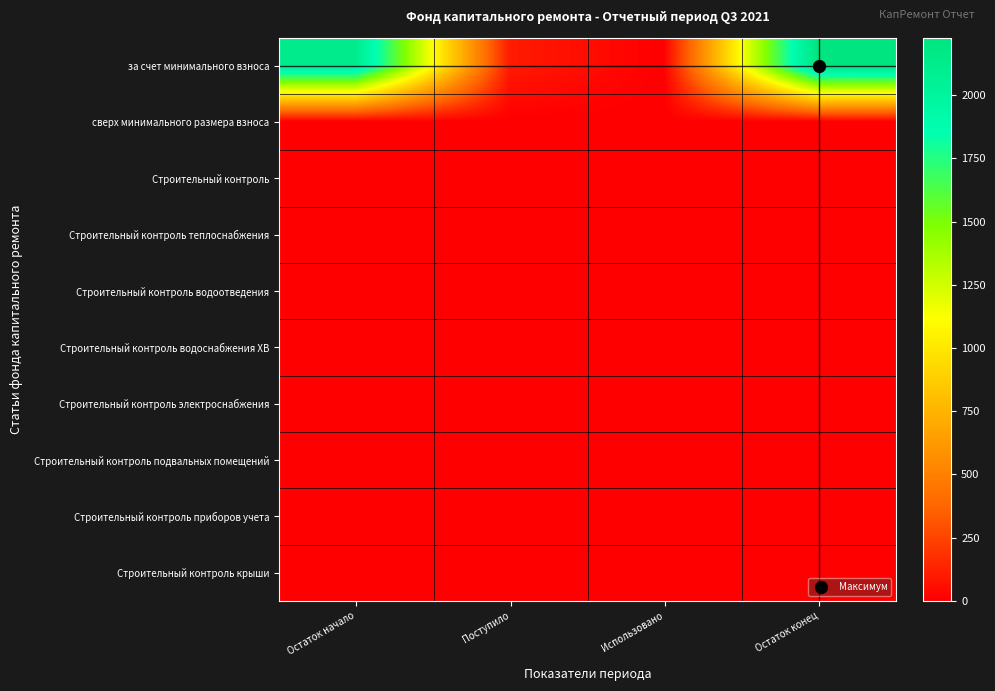

Which has a higher value, Остаток конец or Поступило?

Остаток конец